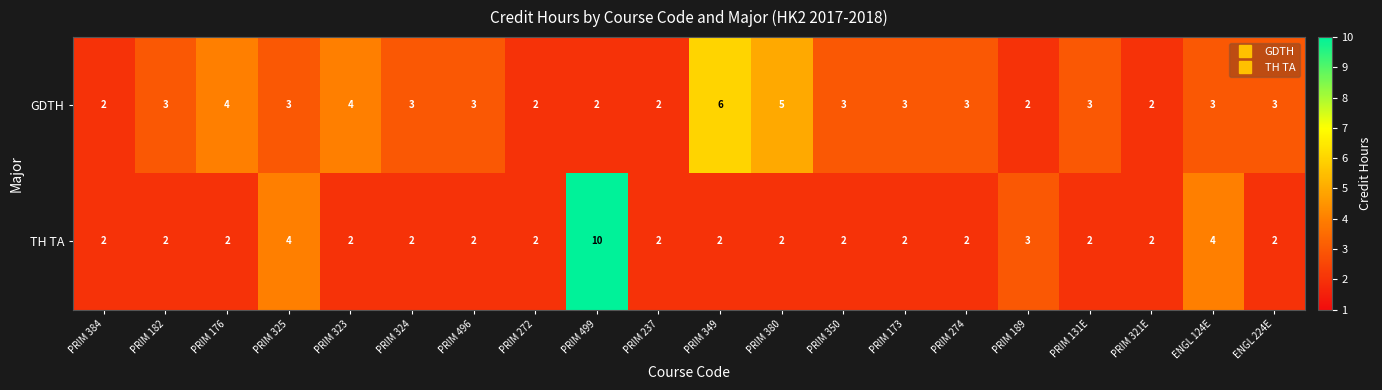

Count the GDTH values in the range 2 to 3.

16